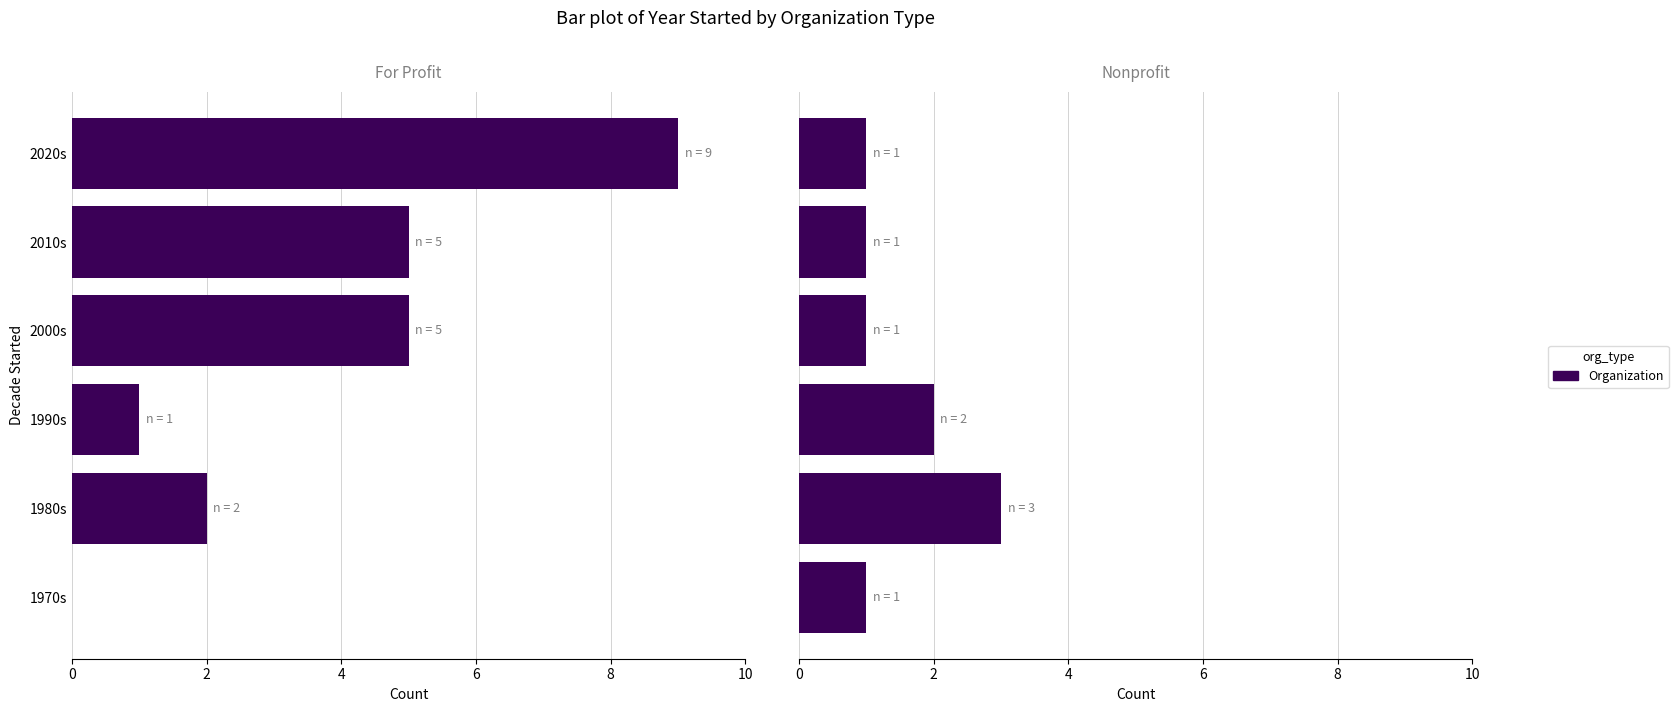

What is the value of the For Profit bar at the 2nd from the left?

2